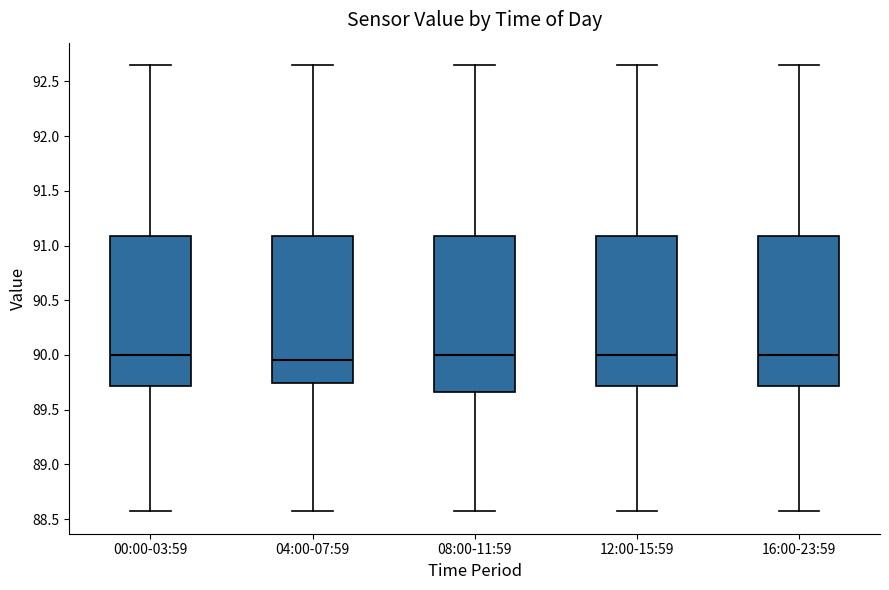

Reading left to right, transcribe this box plot: for each box, give where its median line is, the range the box spans, and where its two whiskers end, as read against the y-axis. The values are not printed on the chart, so give them approximately, as read against the axis.

00:00-03:59: median 90.00, box 89.70 to 91.10, whiskers 88.55 to 92.65
04:00-07:59: median 89.95, box 89.75 to 91.10, whiskers 88.55 to 92.65
08:00-11:59: median 90.00, box 89.65 to 91.10, whiskers 88.55 to 92.65
12:00-15:59: median 90.00, box 89.70 to 91.10, whiskers 88.55 to 92.65
16:00-23:59: median 90.00, box 89.70 to 91.10, whiskers 88.55 to 92.65